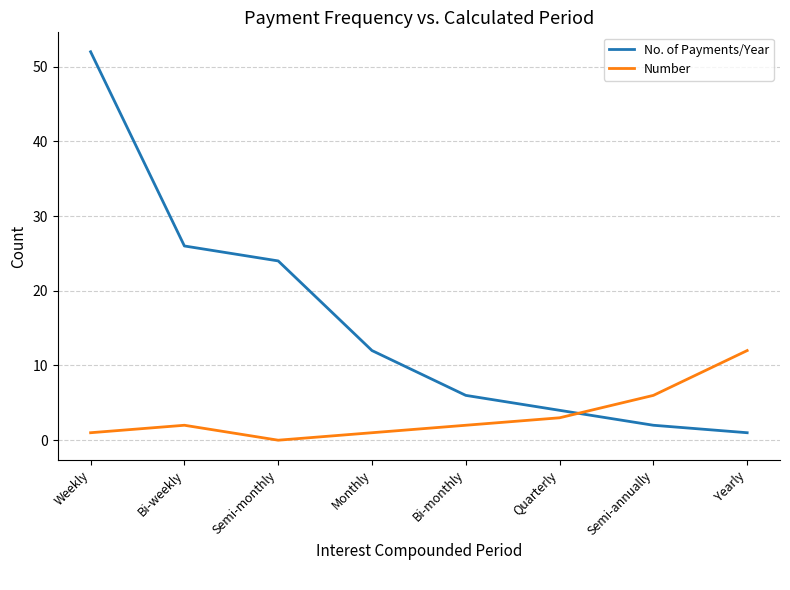

Is this an area chart (filled region under the line)?

No